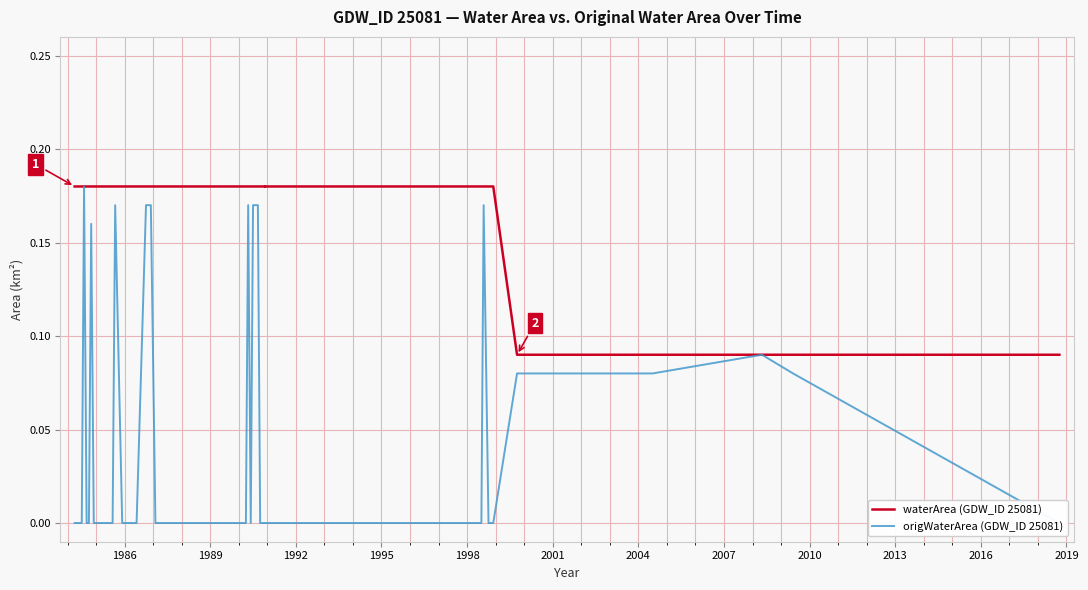

At how many categories does at least one series exceed 0?

40